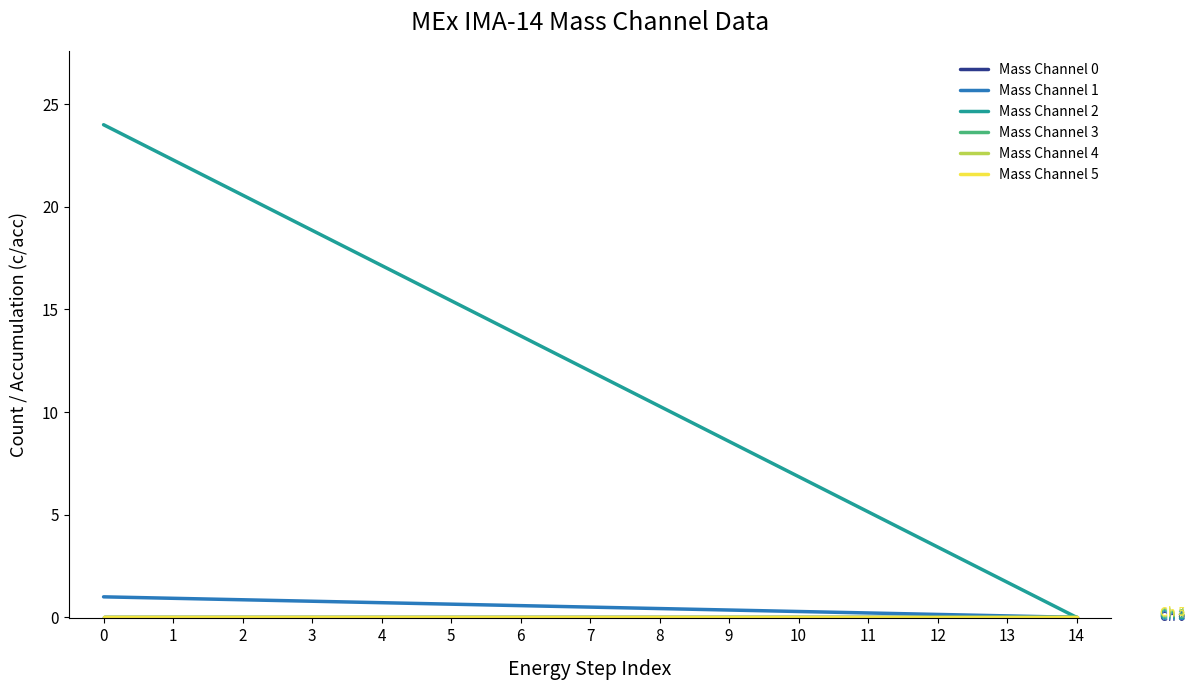

Does the chart display data point markers on the line(s)?

No